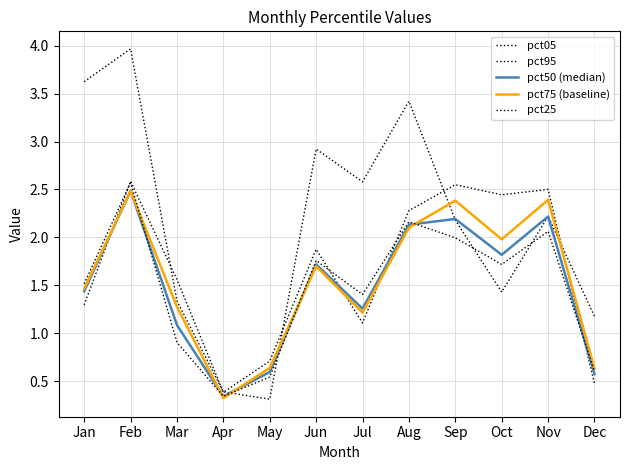

What is the sum of all pct25 values?

17.6